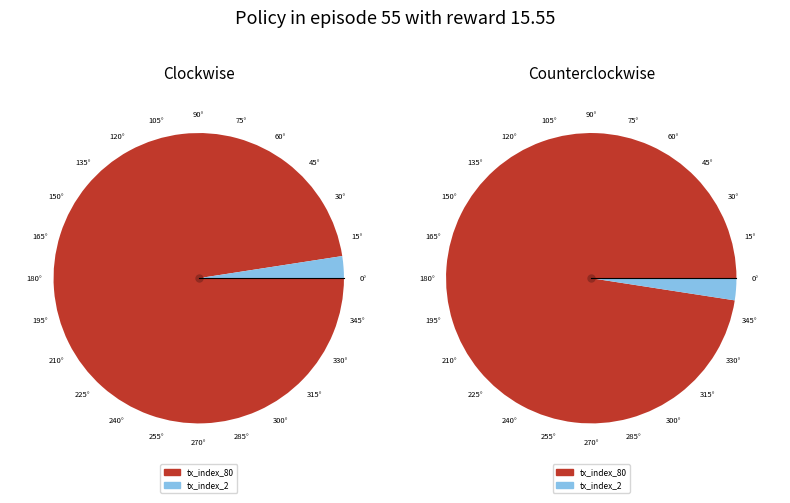

To the nearest percent, what is the combined percentage of tx_index_2 and tx_index_80?

100%